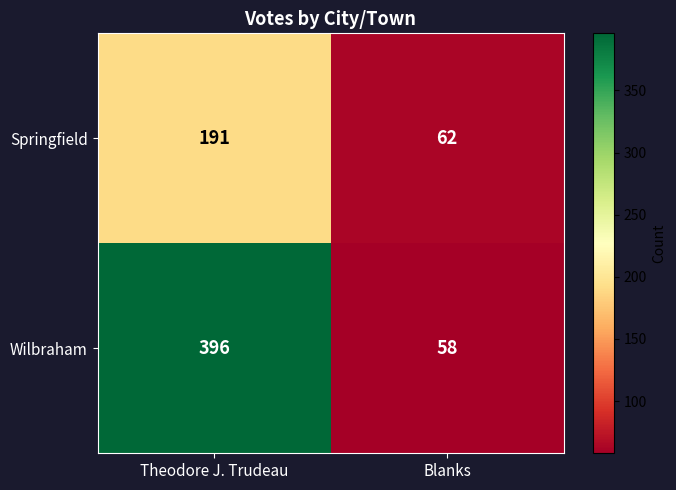

Reading right to left, extract all data points from this chart.

Springfield: 62	191
Wilbraham: 58	396